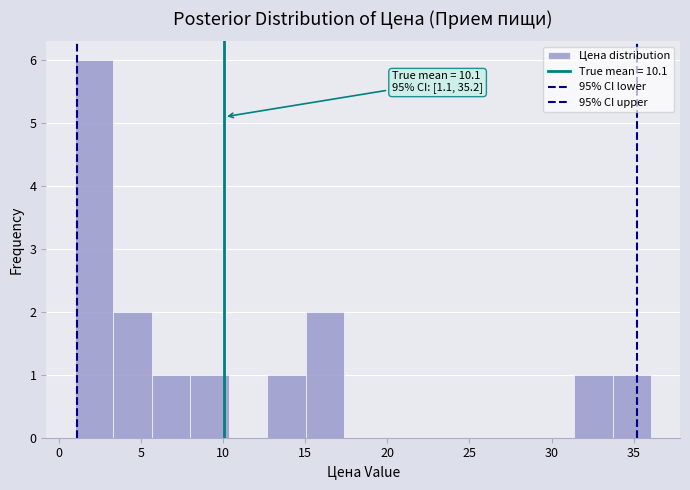

Over which range of the x-axis is the bar tallest?

1.0 to 3.5